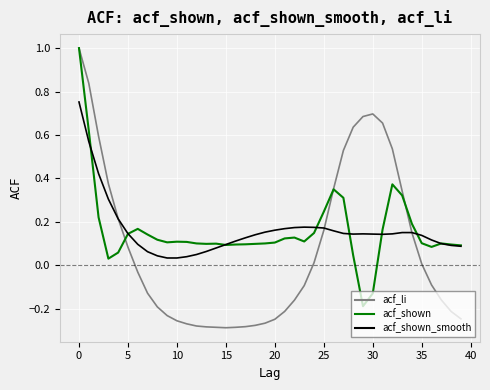

What is the maximum value for acf_li?

1.0